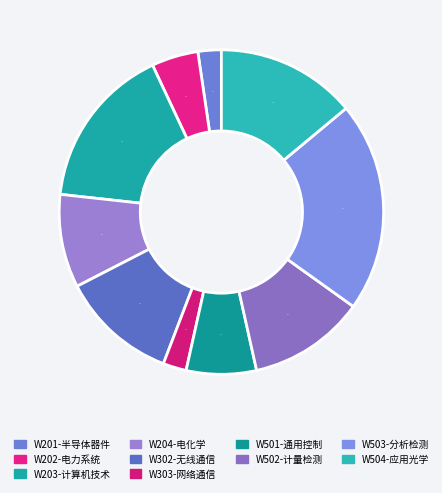

How many slices are in this pie chart?

10